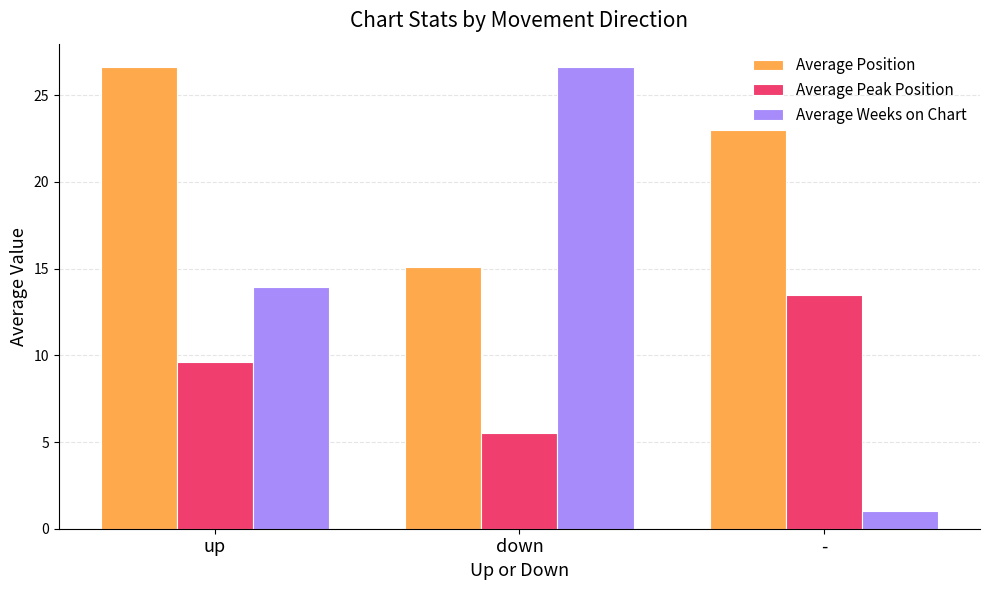

Between up and down, which series saw the biggest shift?

Average Weeks on Chart